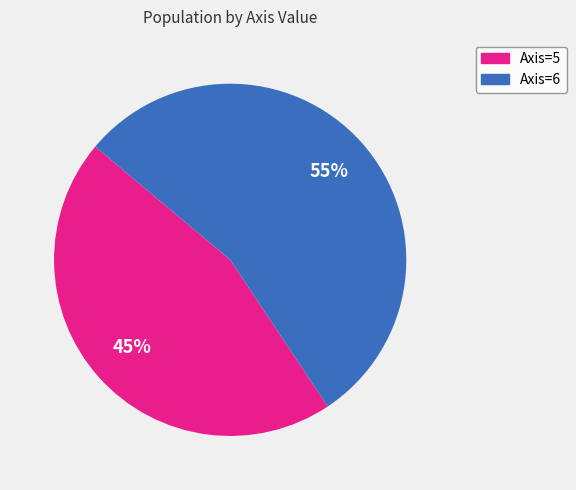

The Axis=5 slice represents 45% of the pie. True or false?

True